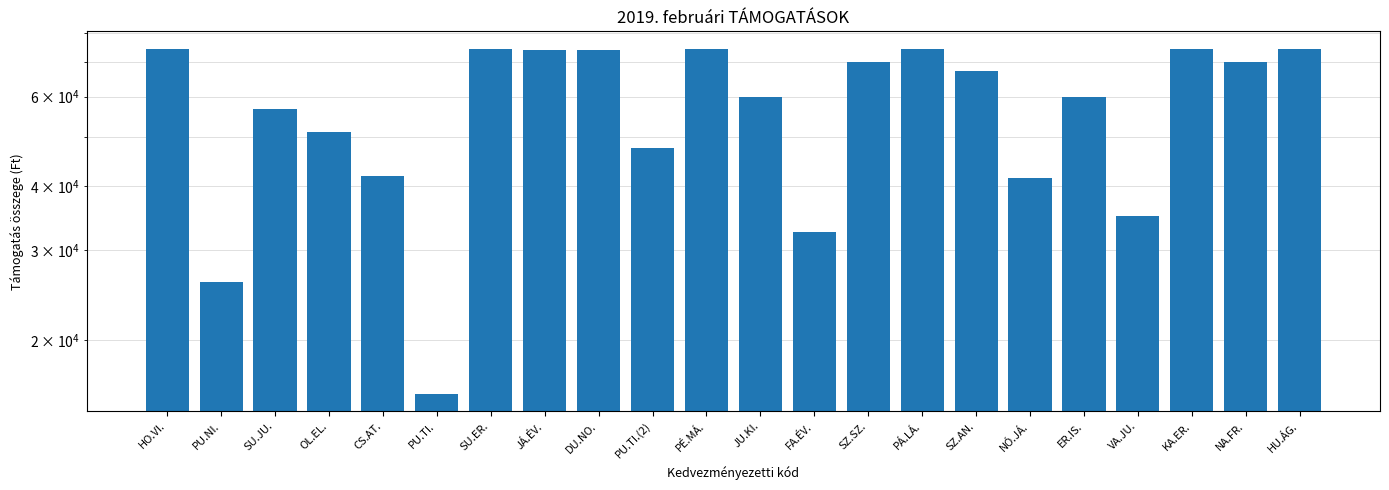

What is the difference between the values at SZ.SZ. and PU.TI.?

54354